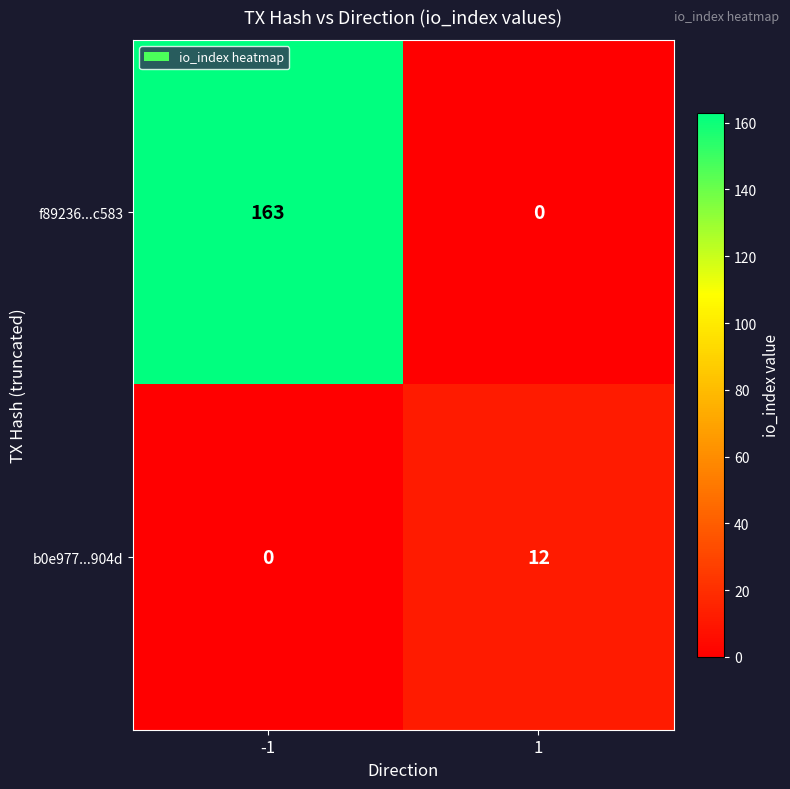

Rank the series by their average value, from lowest to highest.

b0e977...904d, f89236...c583